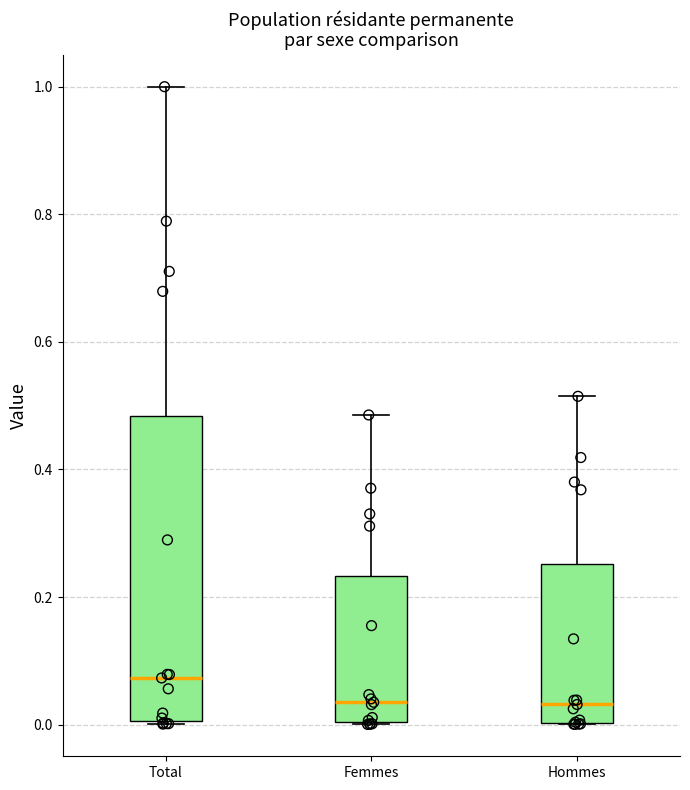

Where does the median line of the box for Total sit on the y-axis? The values are not printed on the chart, so give them approximately, as read against the axis.

0.08